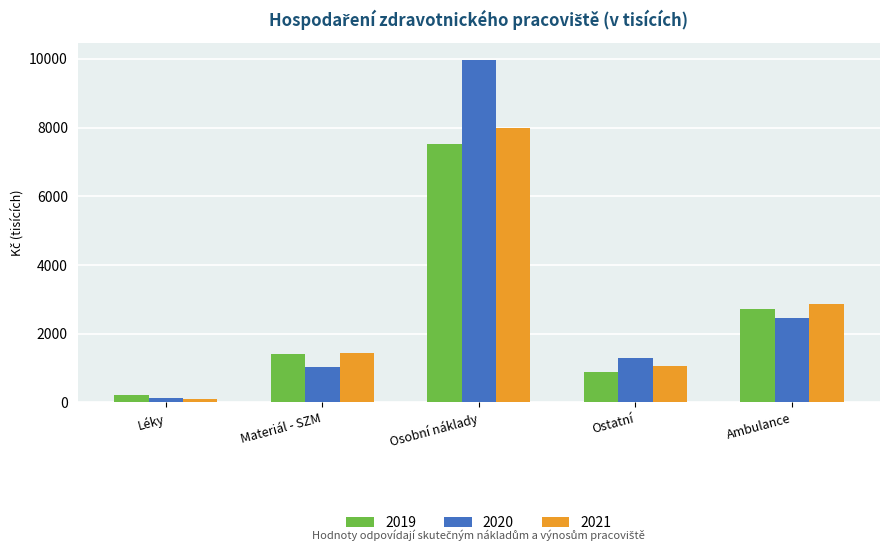

Rank the series at Ostatní from highest to lowest value.

2020, 2021, 2019